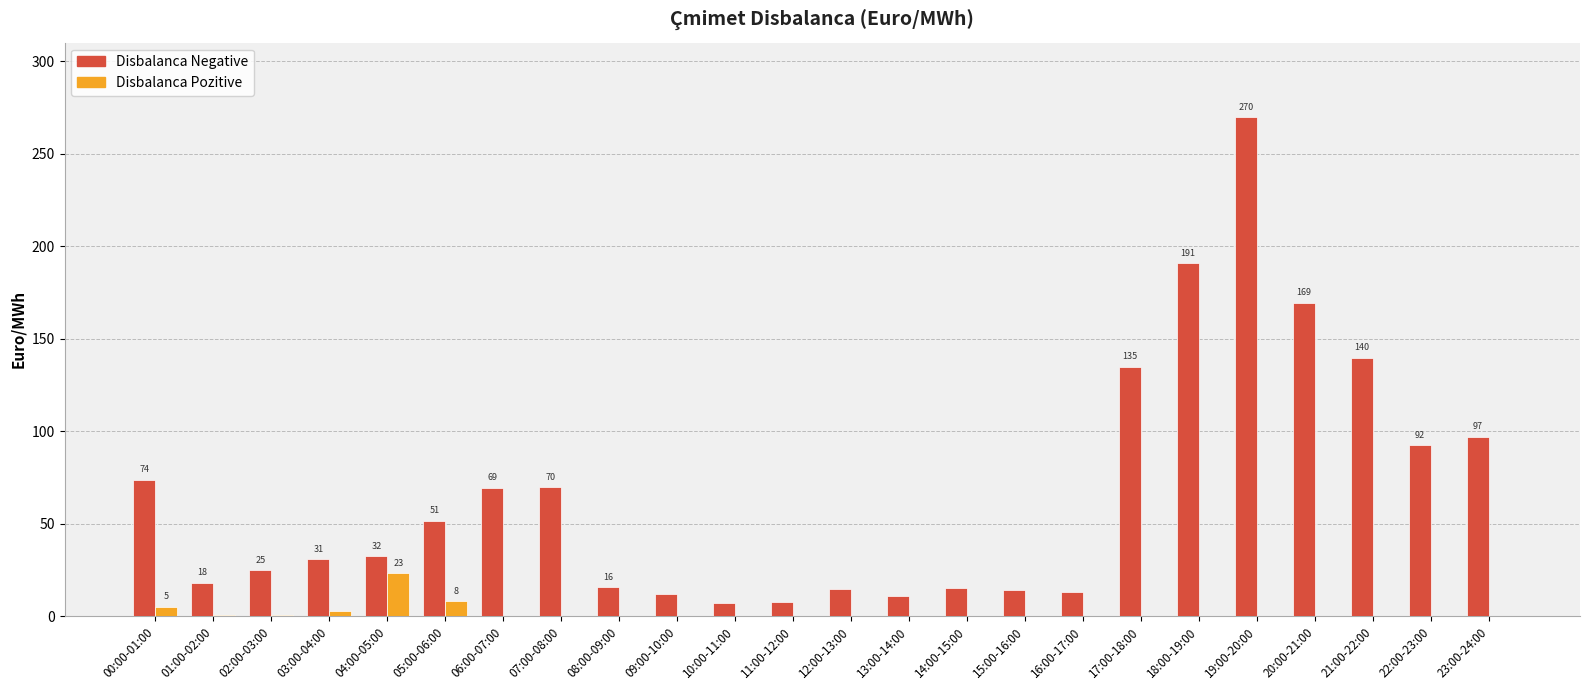

What are all the series names shown in the legend?

Disbalanca Negative, Disbalanca Pozitive